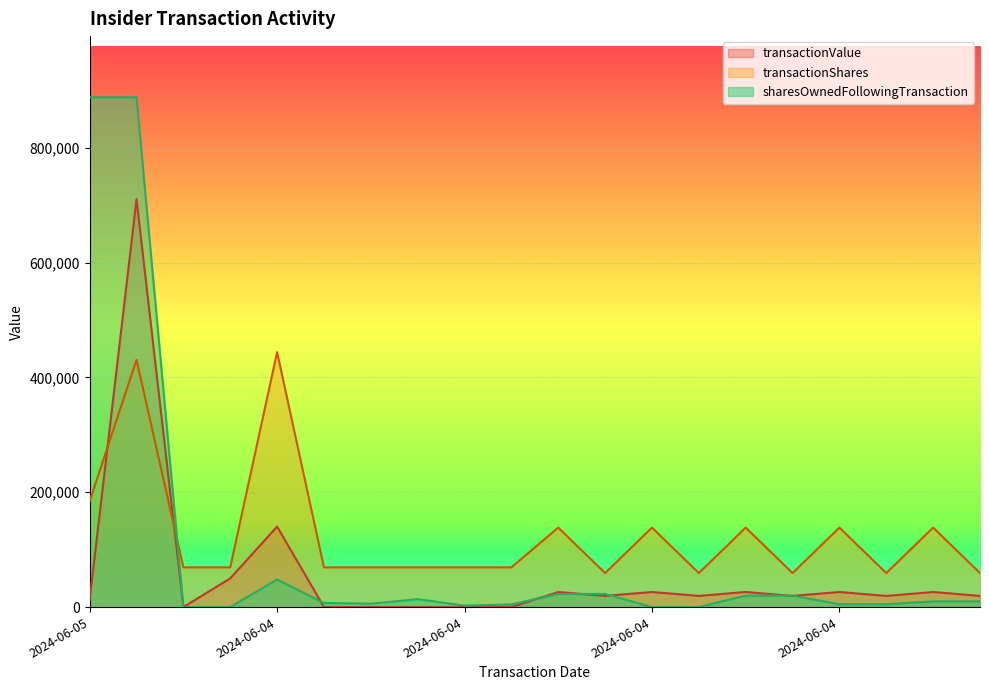

What are all the series names shown in the legend?

transactionValue, transactionShares, sharesOwnedFollowingTransaction